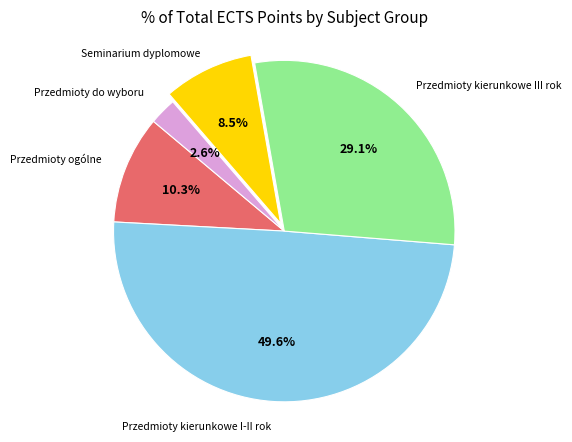

Which has a higher value, Przedmioty kierunkowe I-II rok or Seminarium dyplomowe?

Przedmioty kierunkowe I-II rok